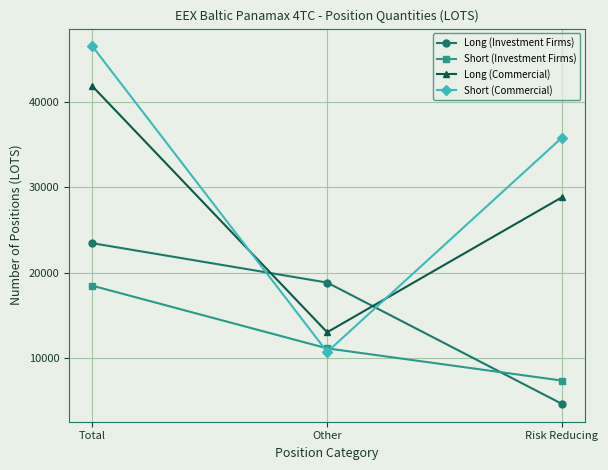

How many data points in Long (Investment Firms) are less than 18841?

1